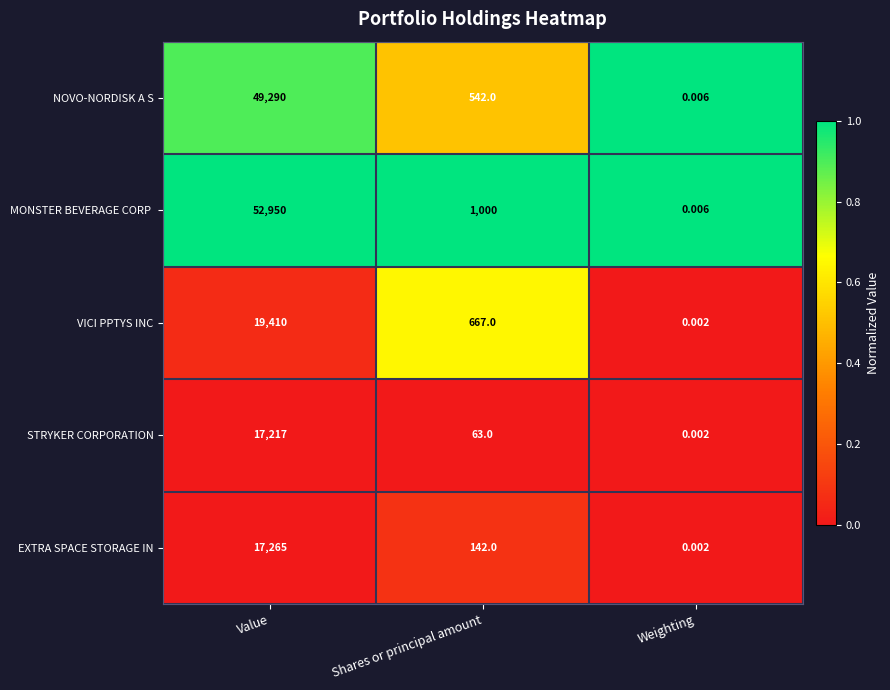

Where is VICI PPTYS INC nearest to the value 9705?

Shares or principal amount